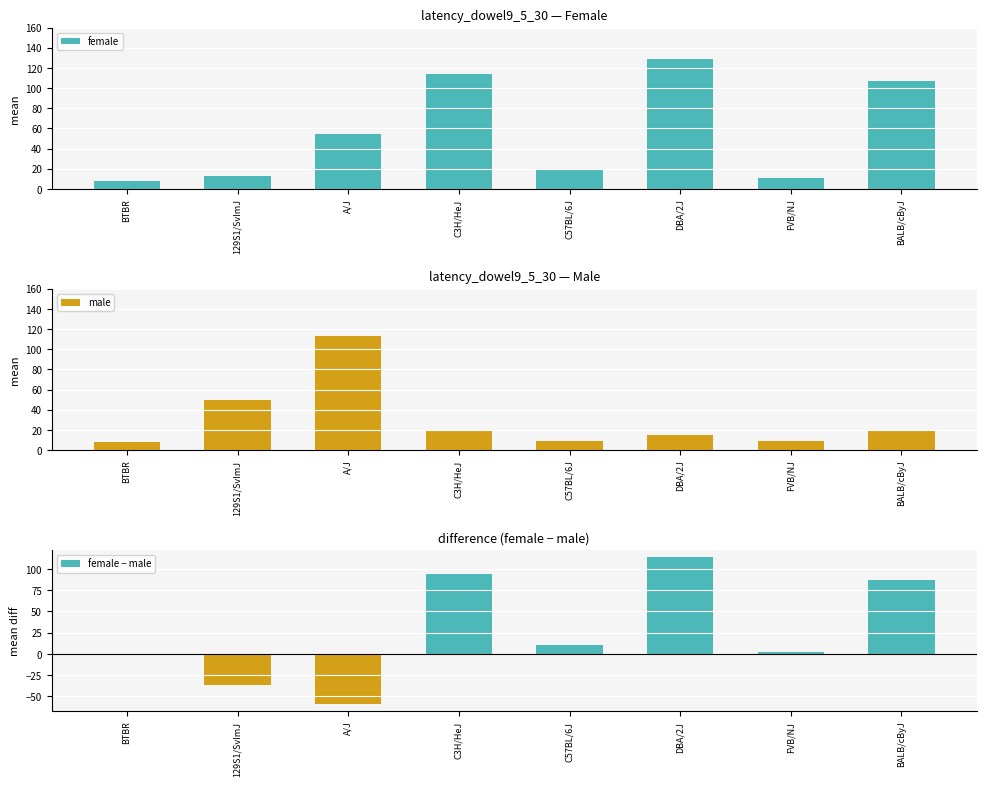

Count the number of categories in the chart.

8